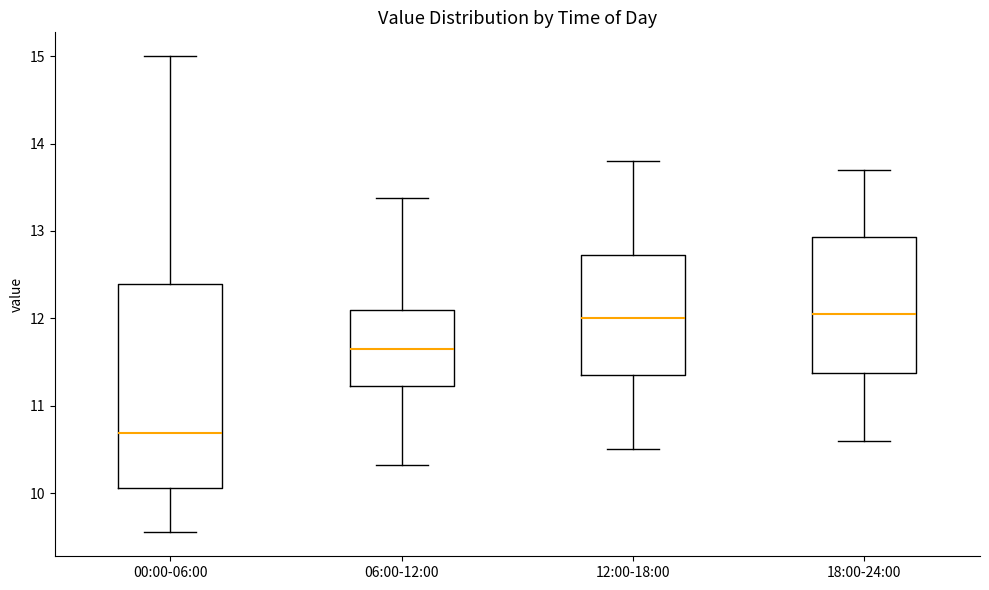

Reading left to right, read every box against the y-axis: the position of its median line, the range the box covers, and the ends of its whiskers. The values are not printed on the chart, so give them approximately, as read against the axis.

00:00-06:00: median 10.7, box 10.1 to 12.4, whiskers 9.6 to 15.0
06:00-12:00: median 11.7, box 11.2 to 12.1, whiskers 10.3 to 13.4
12:00-18:00: median 12.0, box 11.4 to 12.7, whiskers 10.5 to 13.8
18:00-24:00: median 12.1, box 11.4 to 12.9, whiskers 10.6 to 13.7